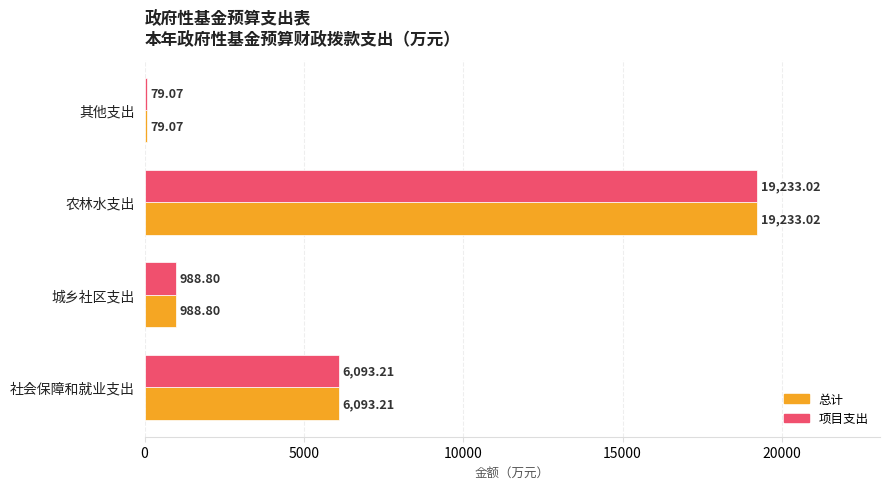

What is the lowest value of the 项目支出 series?

79.1